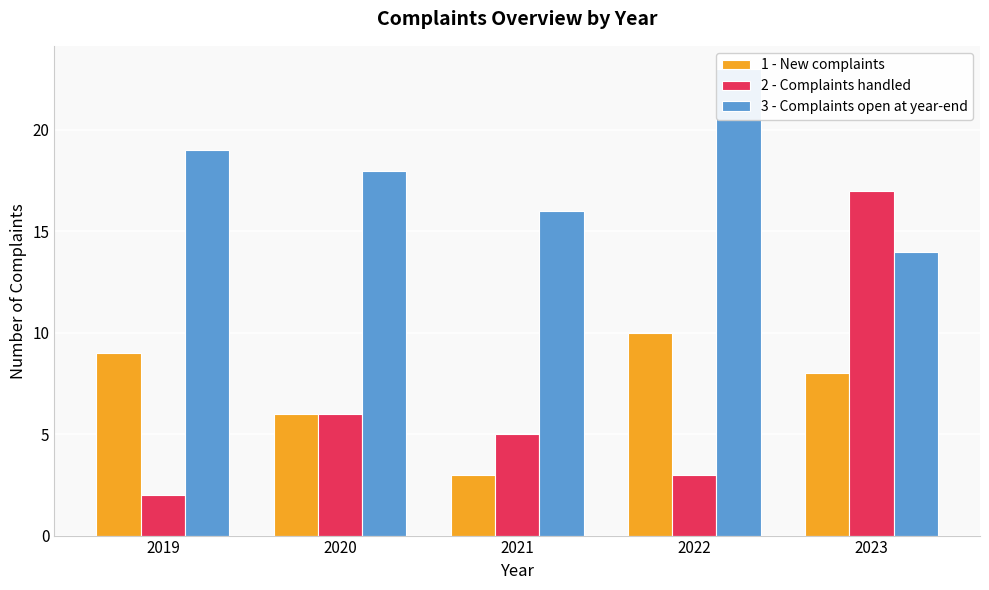

Is it true that 3 - Complaints open at year-end equals 14 at 2023?

True